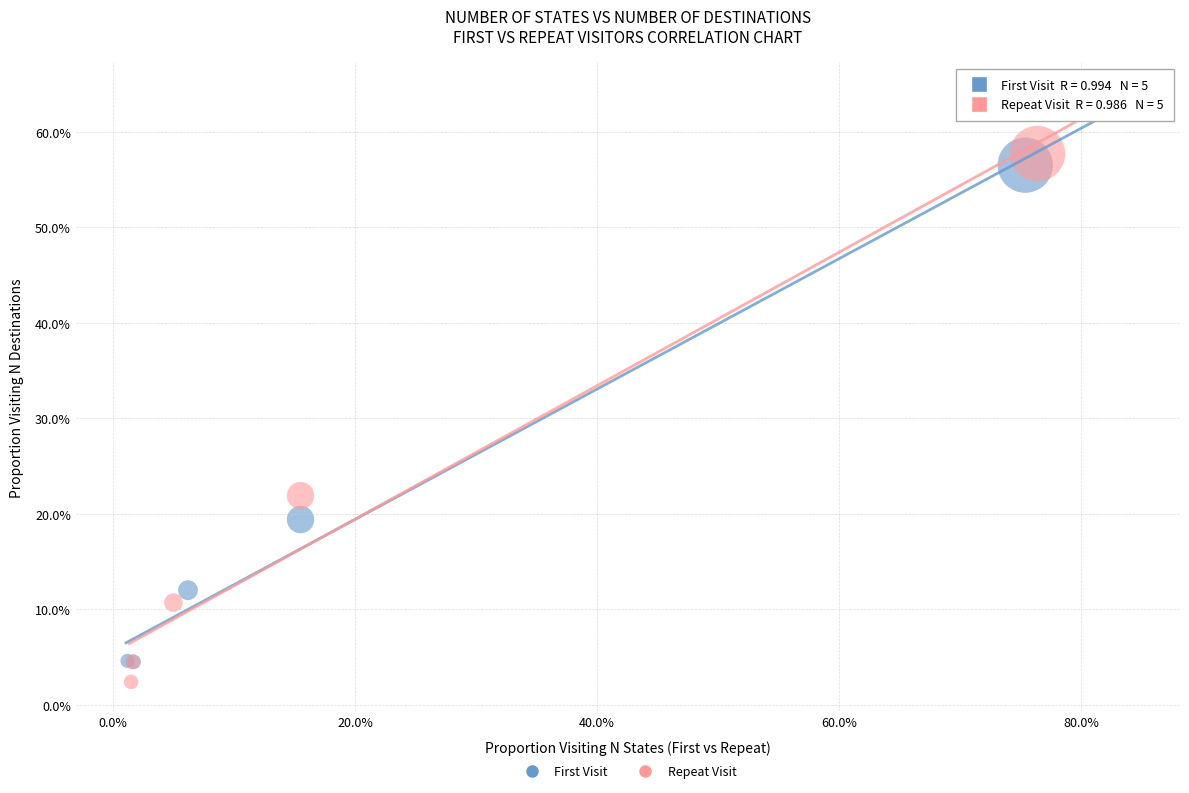

Which series has the widest spread of Y values?

Repeat Visit